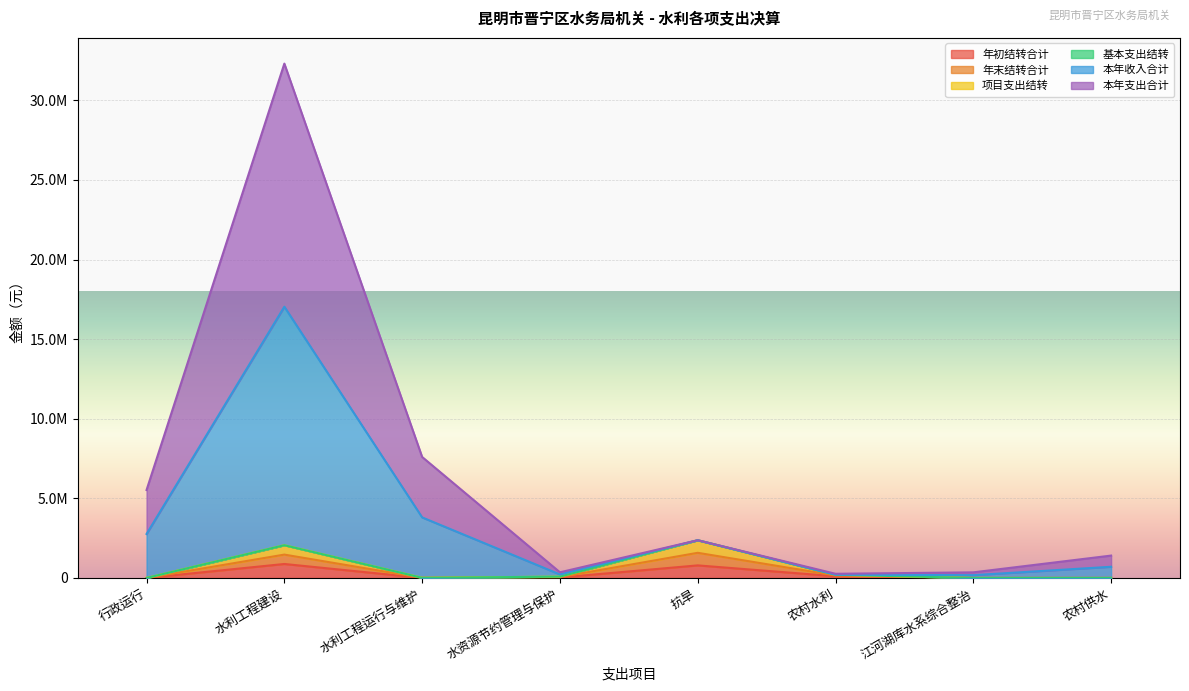

The value of 年末结转合计 at 江河湖库水系综合整治 is -1342165.9. True or false?

False